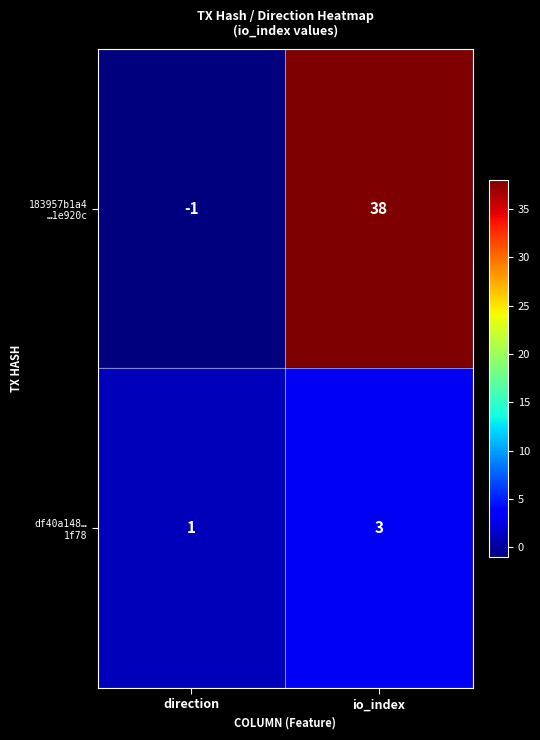

What is the difference between the highest and lowest values at io_index?

35